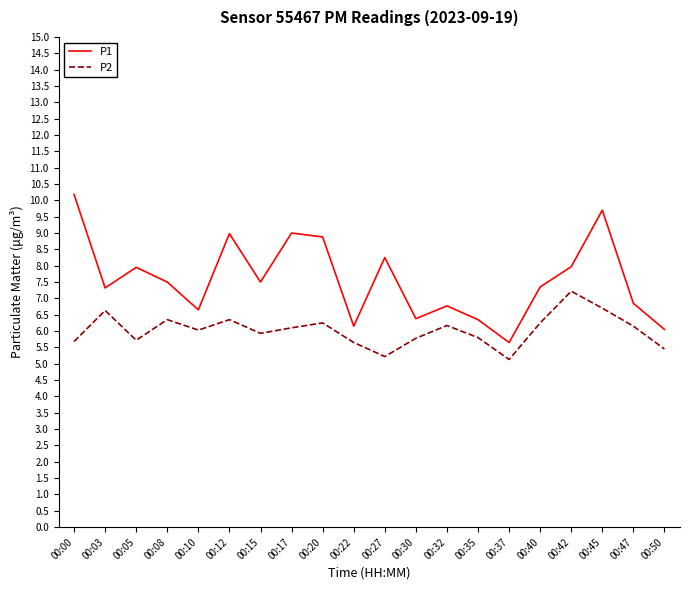

At which label does P1 first exceed 7?

00:00